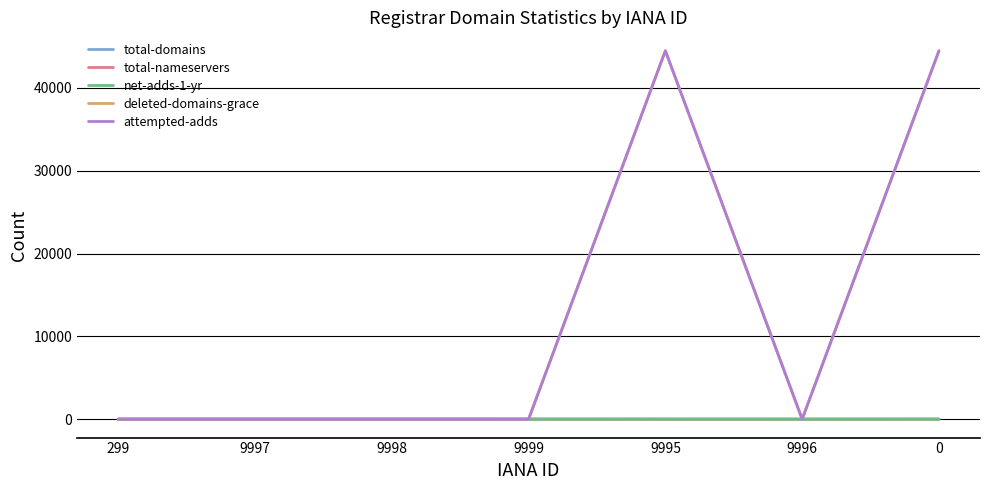

In attempted-adds, how many points are higher than both neighbors (excluding endpoints)?

1